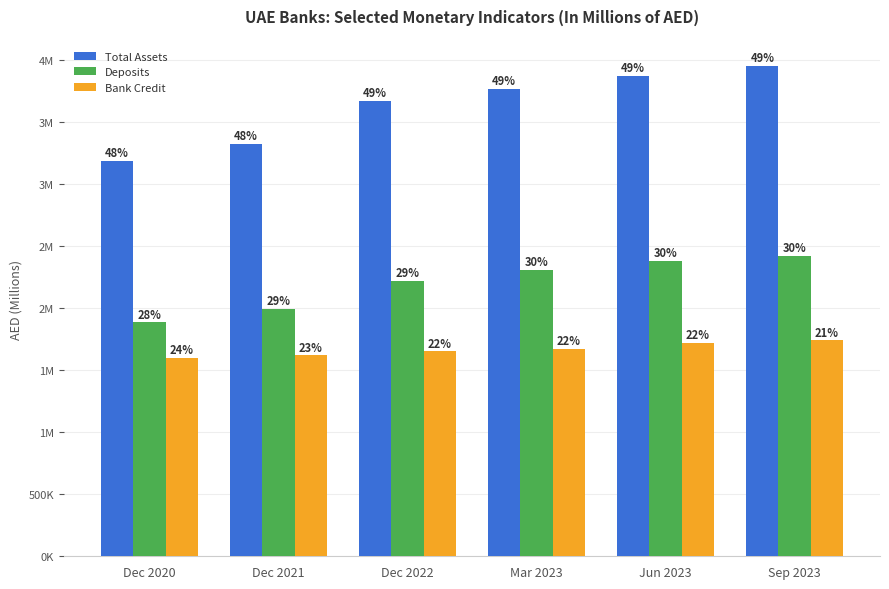

What value does the Bank Credit series have at Mar 2023?

1673785